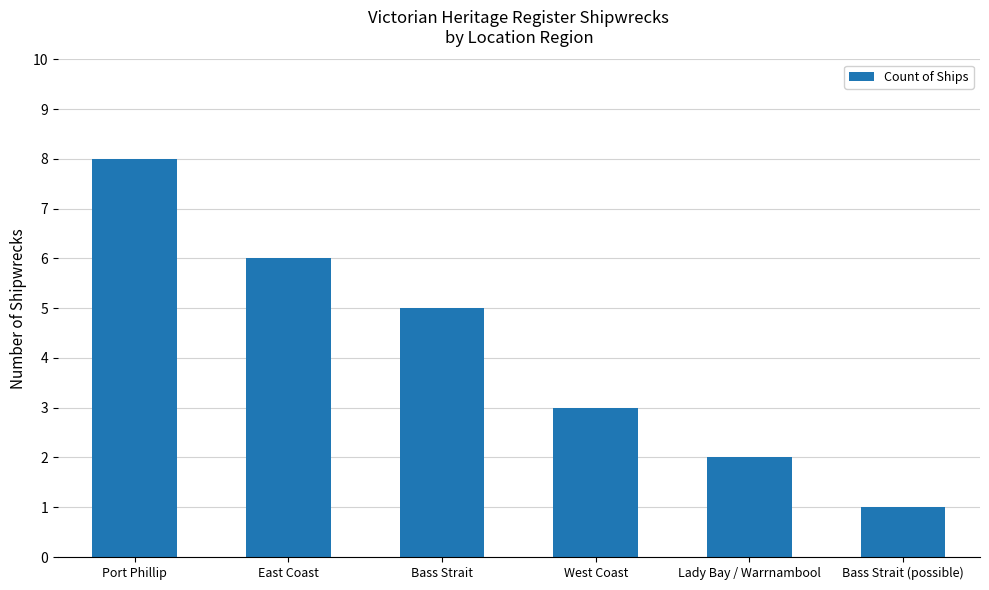

Are the bars grouped side by side (vs. stacked)?

No